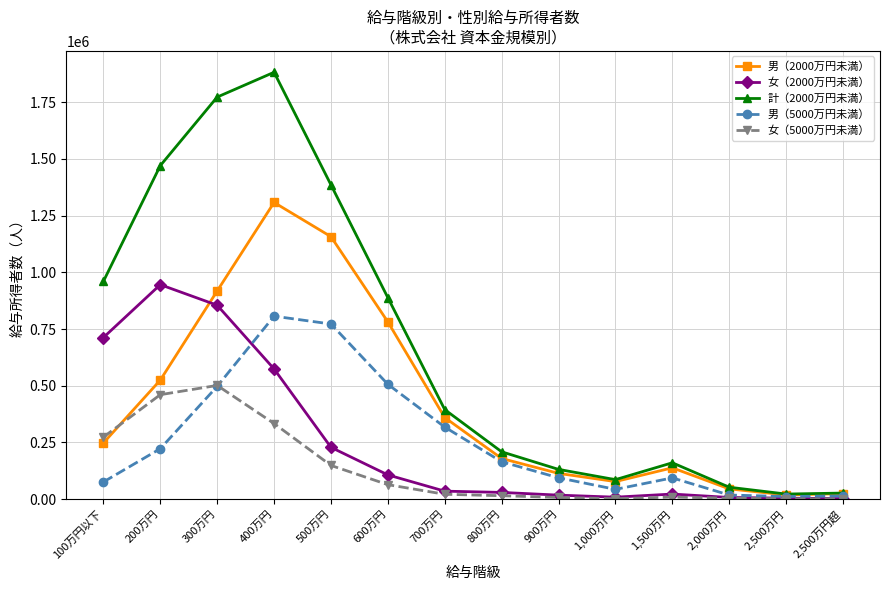

At which label does 計（2000万円未満） first exceed 394691?

100万円以下